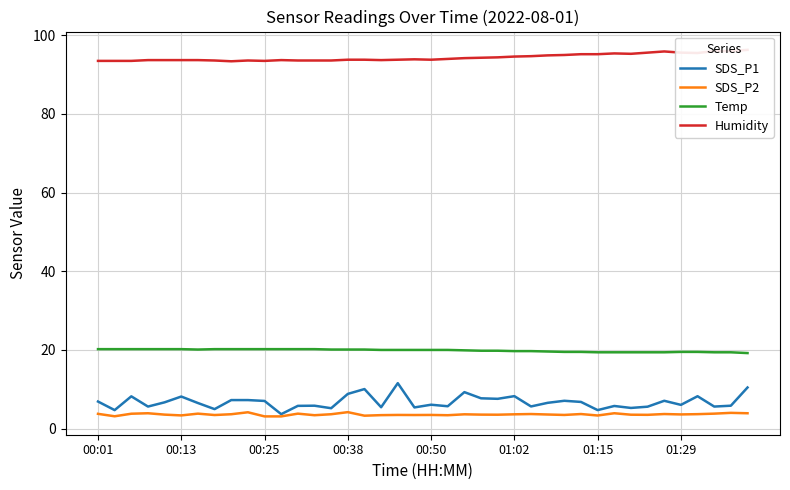

True or false: Humidity has more than 0 points higher than both neighbors.

True